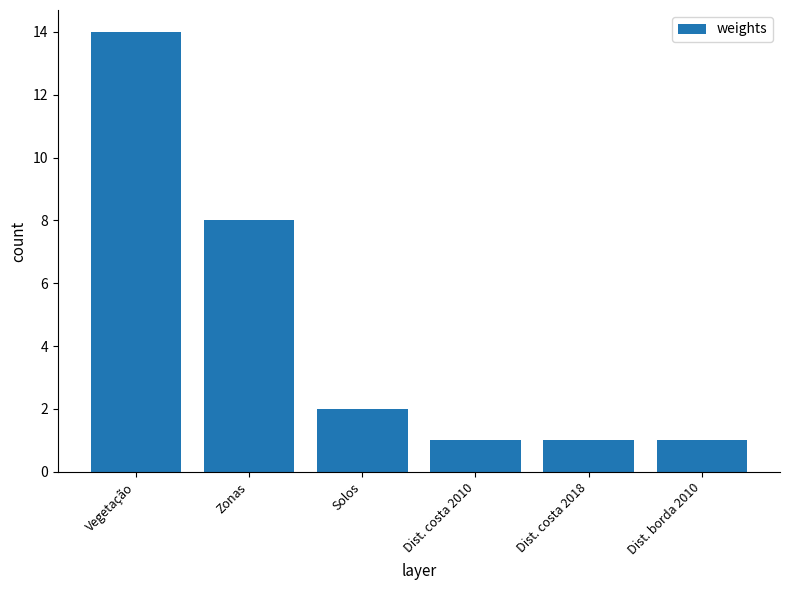

Between Vegetação and Dist. costa 2010, which is larger?

Vegetação